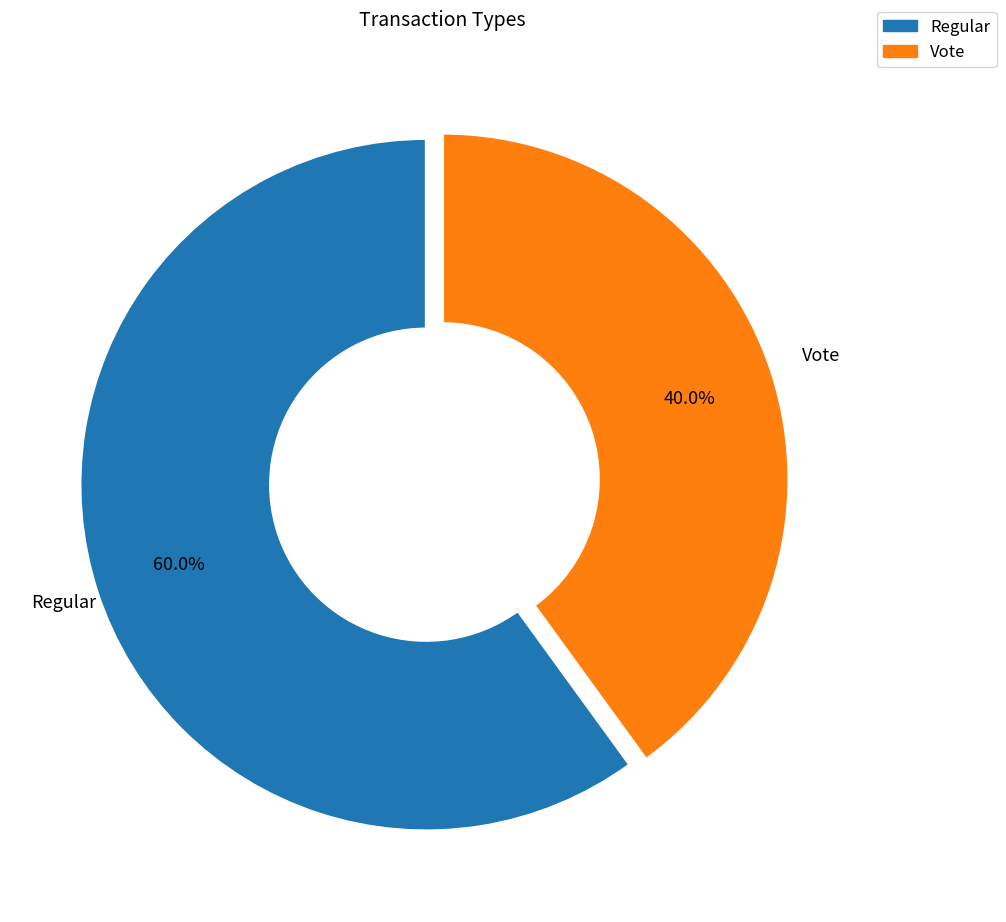

To the nearest percent, what is the difference between the largest and smallest slice percentages?

20%